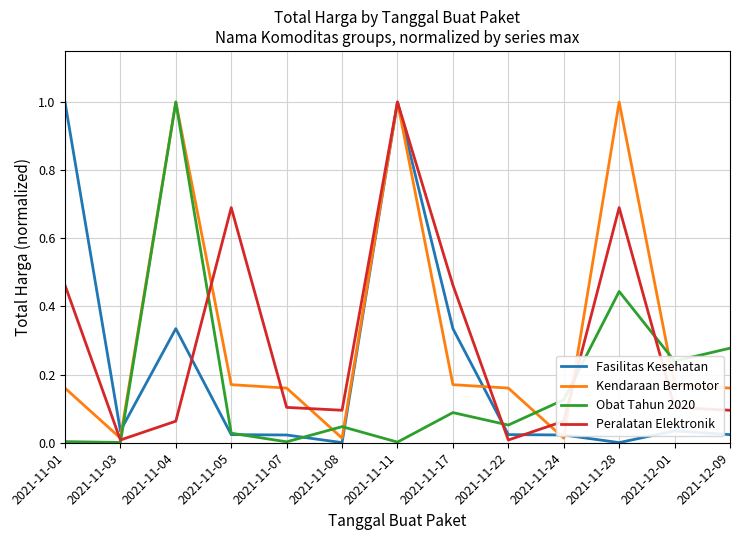

What is the sum of the Peralatan Elektronik values at 2021-11-22 and 2021-11-28?

0.7